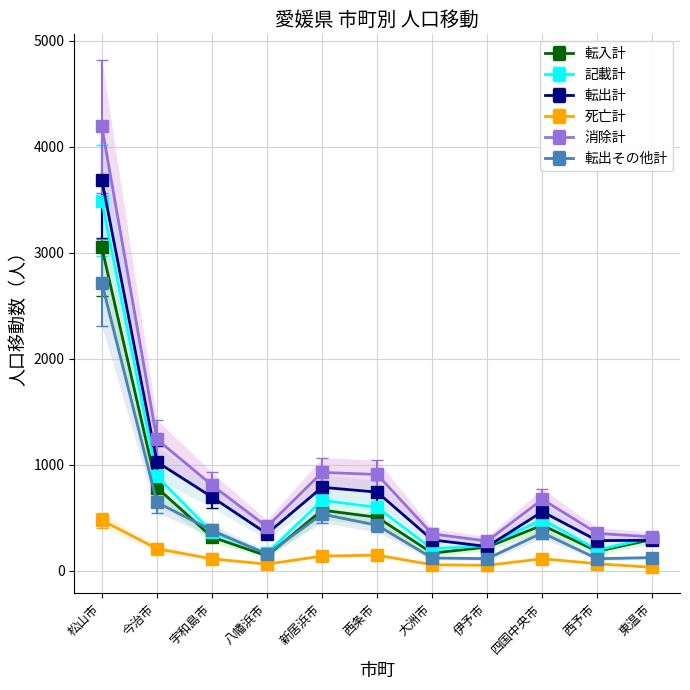

What is the maximum value for 転出計?

3690